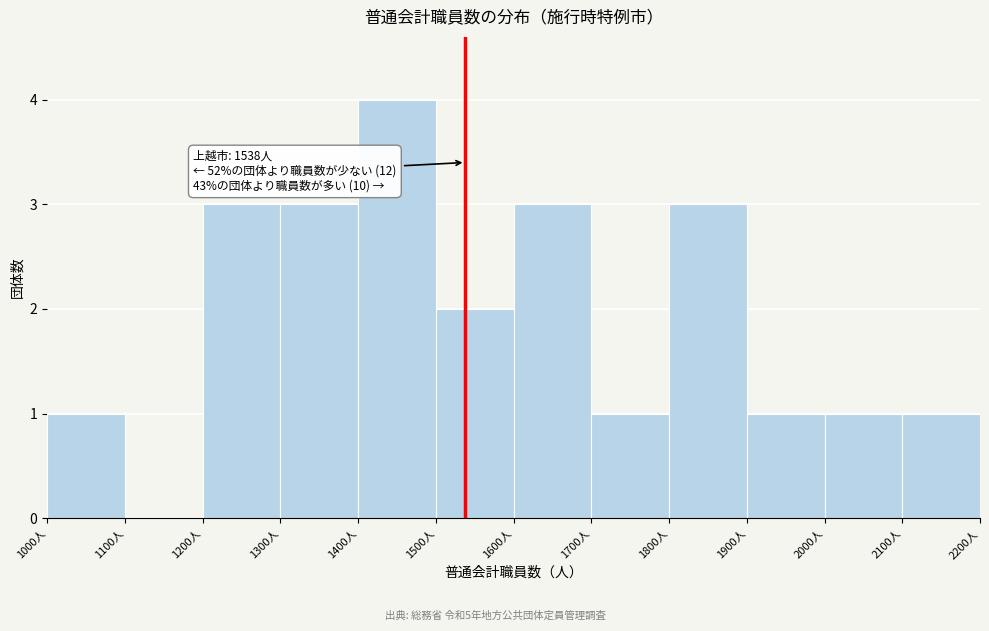

Over which range of the x-axis is the bar tallest?

1400 to 1500